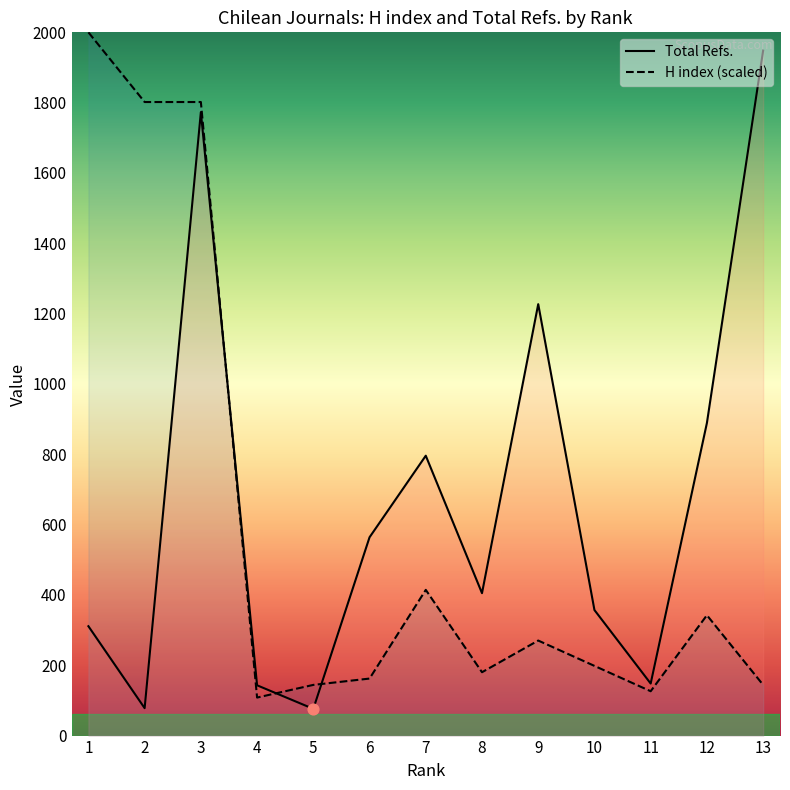

Which series has the widest spread of Y values?

H index